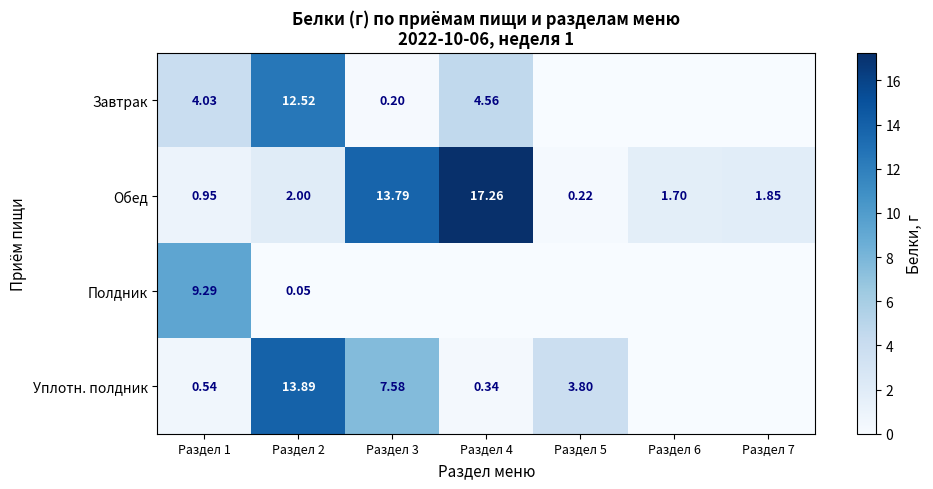

At Раздел 1, list the series in order from smallest to largest.

Уплотн. полдник, Обед, Завтрак, Полдник